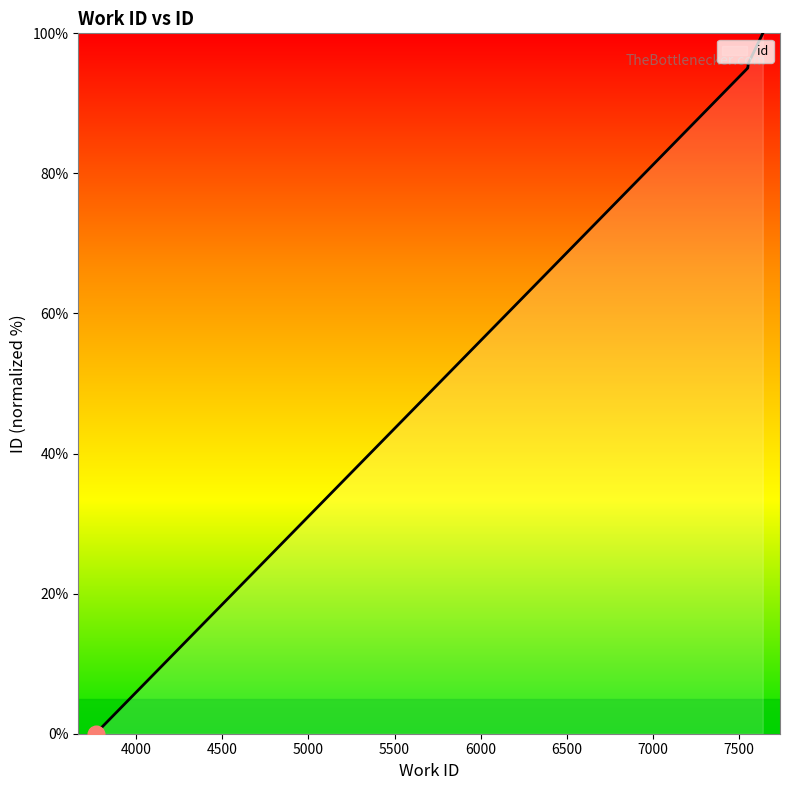

Which label corresponds to the smallest value in the chart?

3764